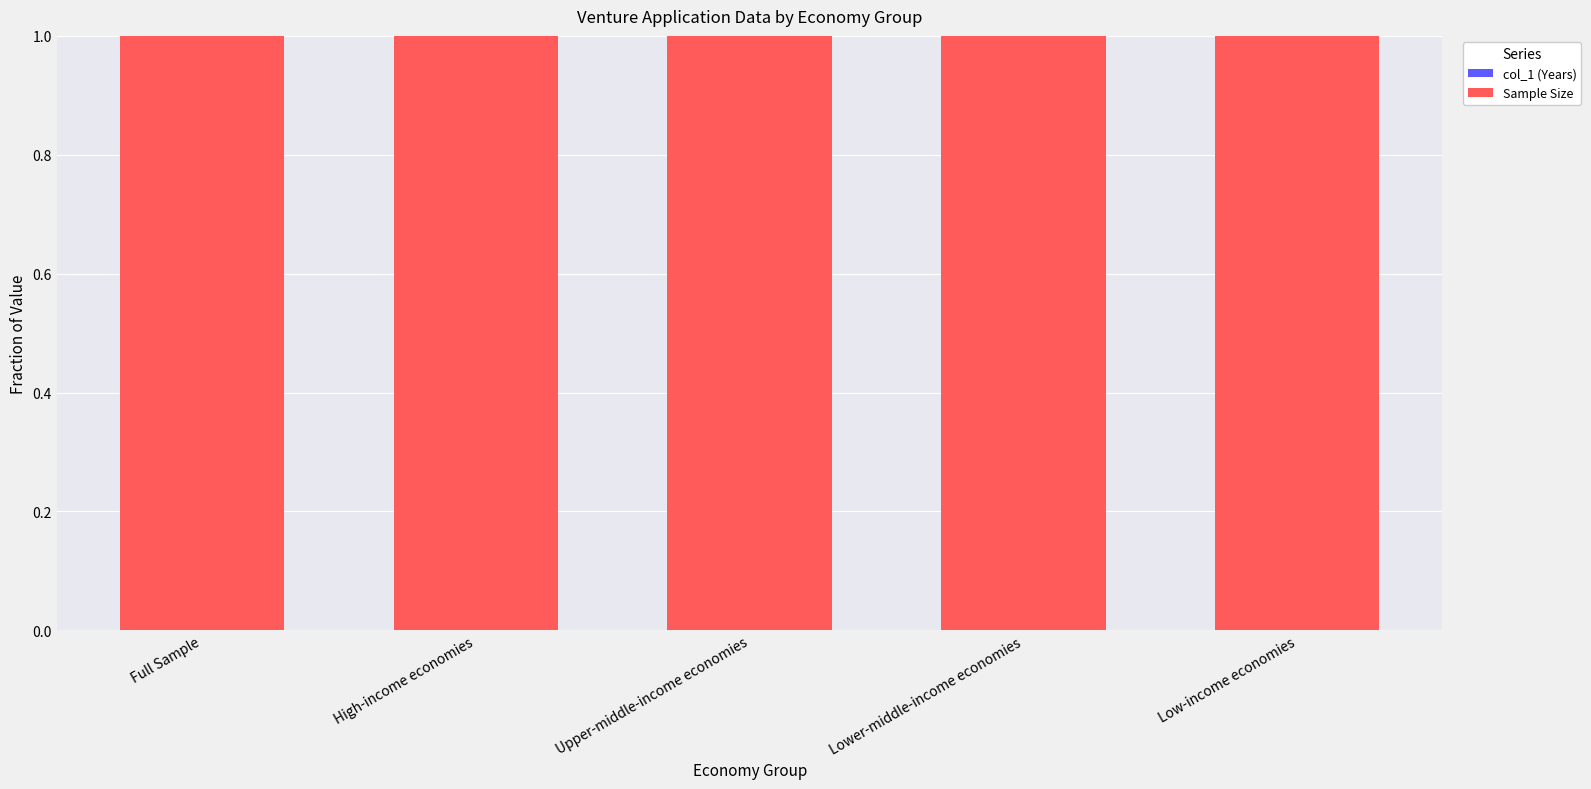

Does the chart contain stacked bars?

Yes